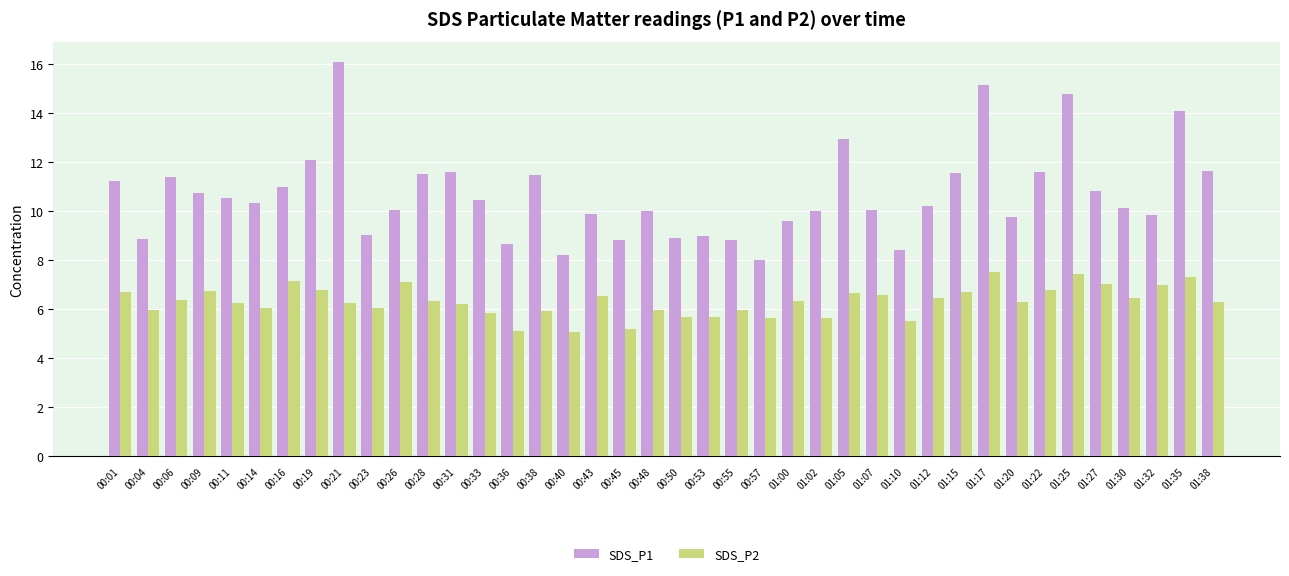

Rank the series by their average value, from highest to lowest.

SDS_P1, SDS_P2